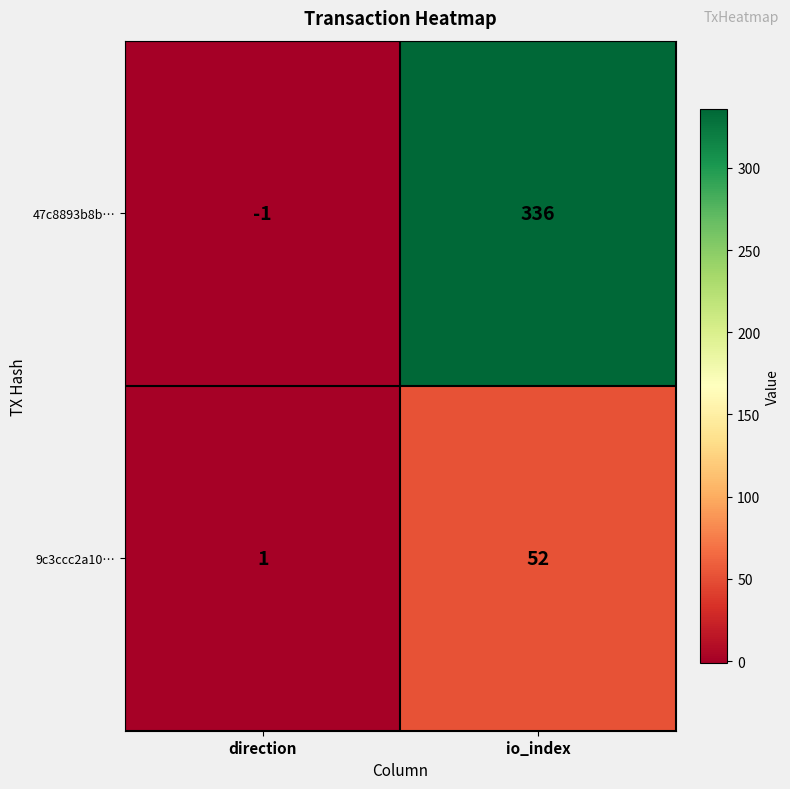

Reading left to right, extract all data points from this chart.

47c8893b8b…: direction=-1	io_index=336
9c3ccc2a10…: direction=1	io_index=52